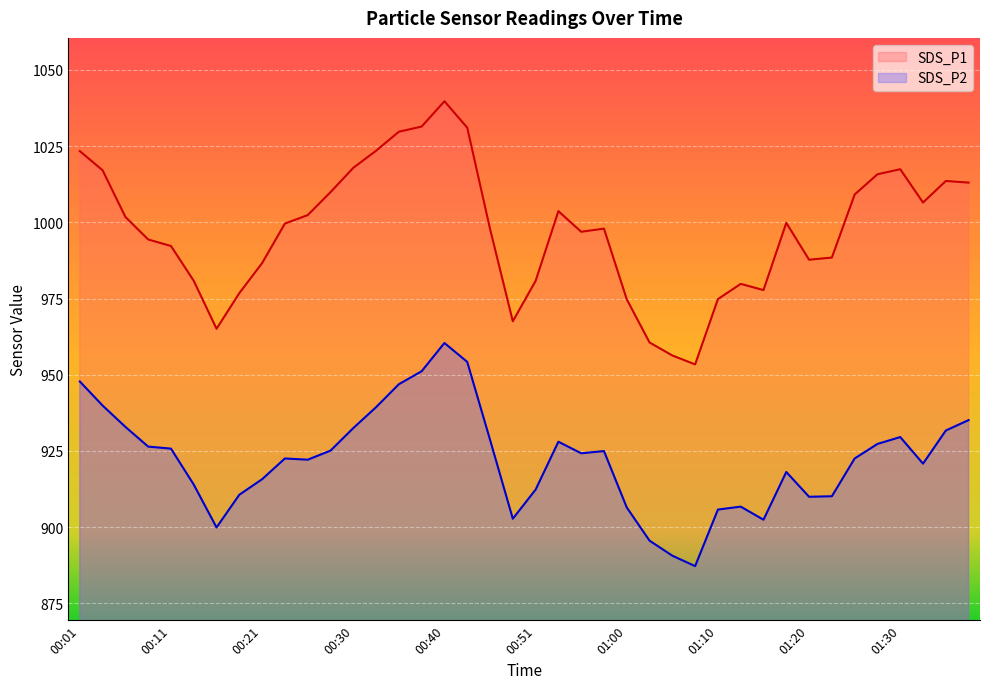

At which label does SDS_P2 reach its peak?

00:40